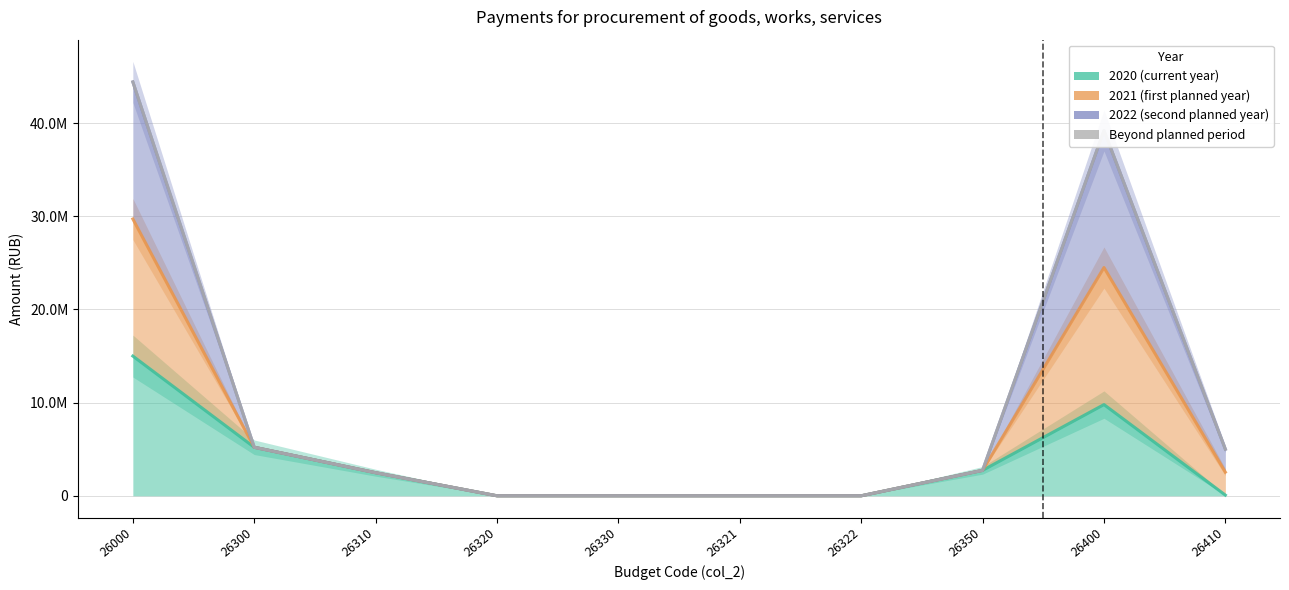

The value of 2021 (first planned year) at 26300 is 5206950.6. True or false?

True